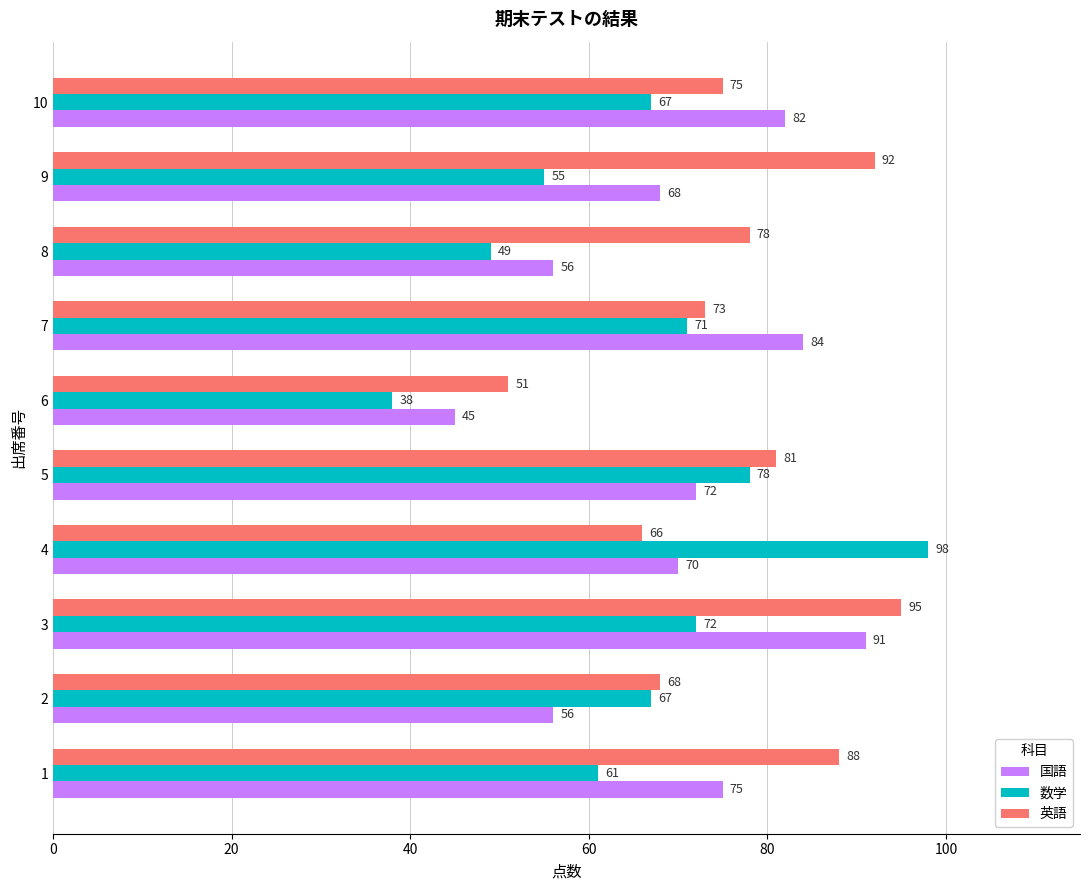

At how many categories does at least one series exceed 66?

9